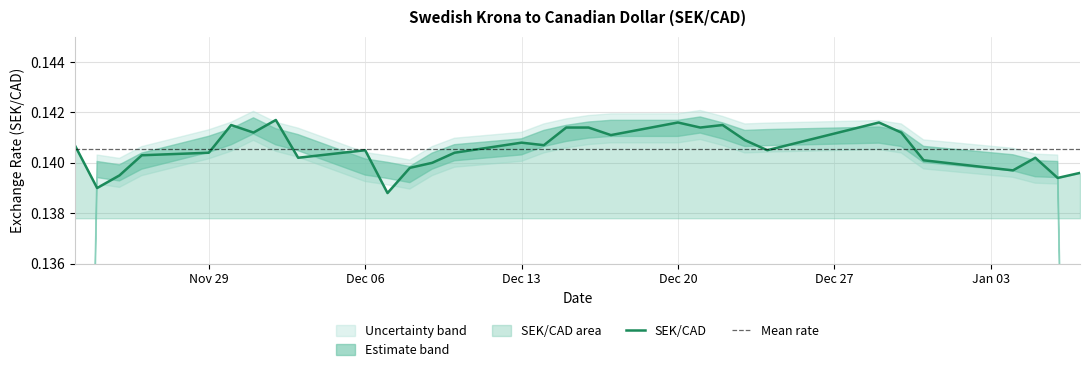

At which category does the chart reach its peak across all series?

2021-12-02